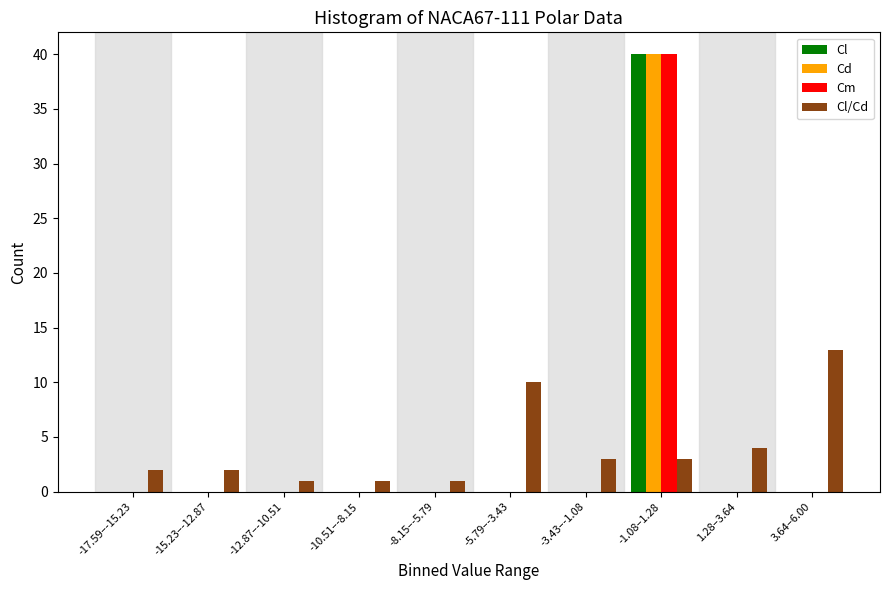

At which category is the sum across all series the highest?

-1.08–1.28